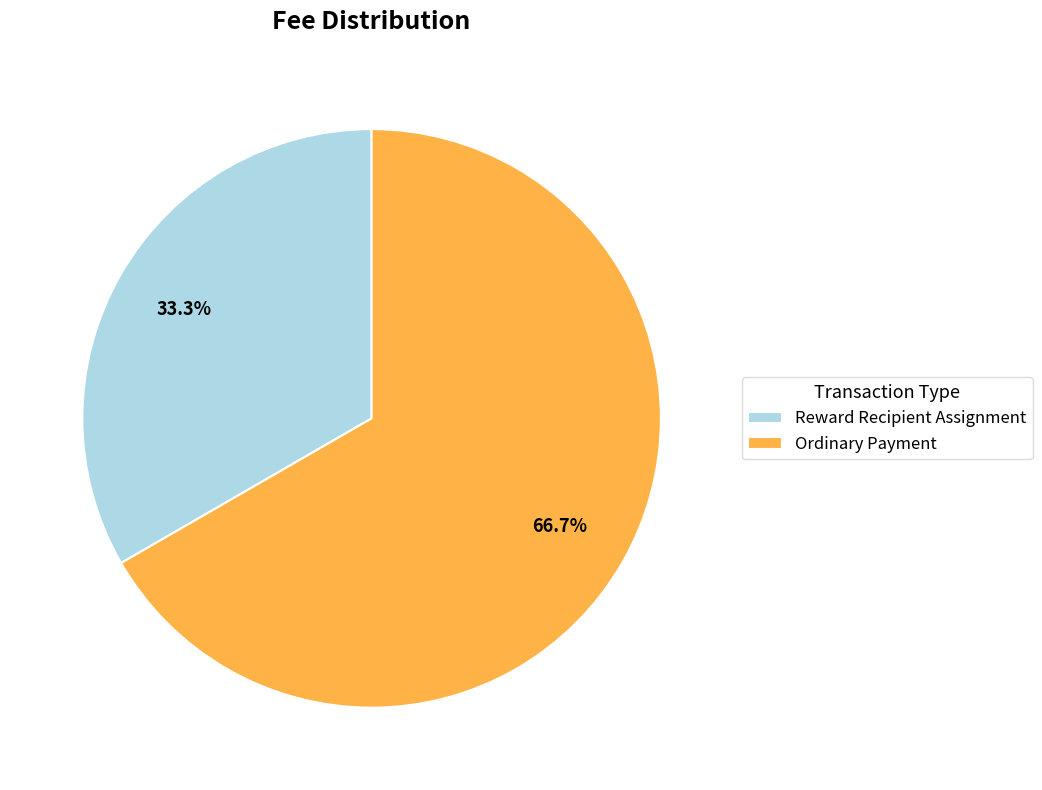

Rank the categories by value from lowest to highest.

Reward Recipient Assignment, Ordinary Payment